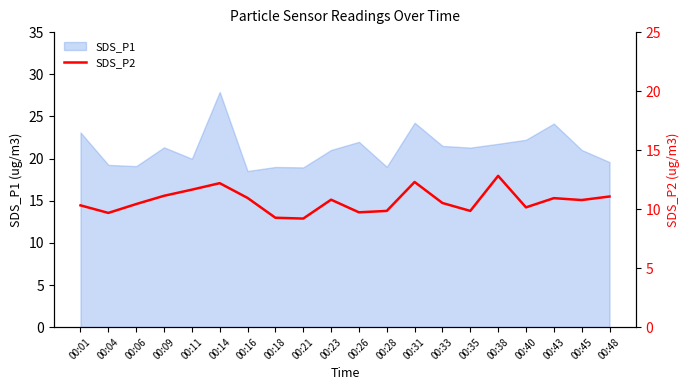

What is the minimum value for SDS_P1?

18.5